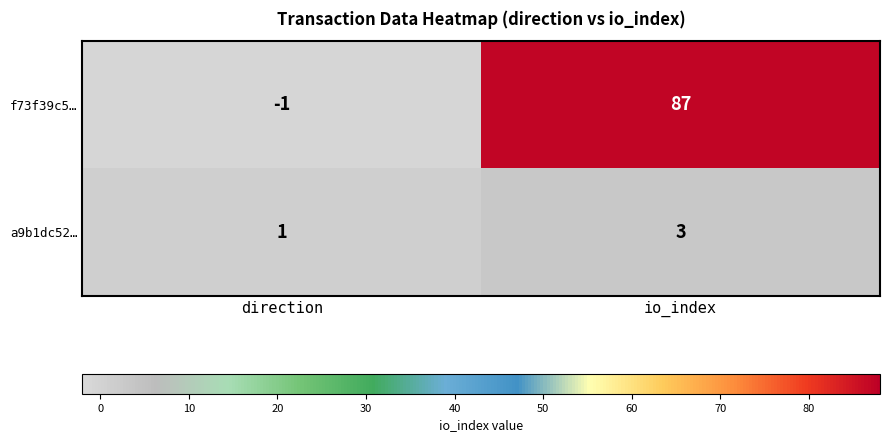

How many data points in f73f39c5… are less than 87?

1